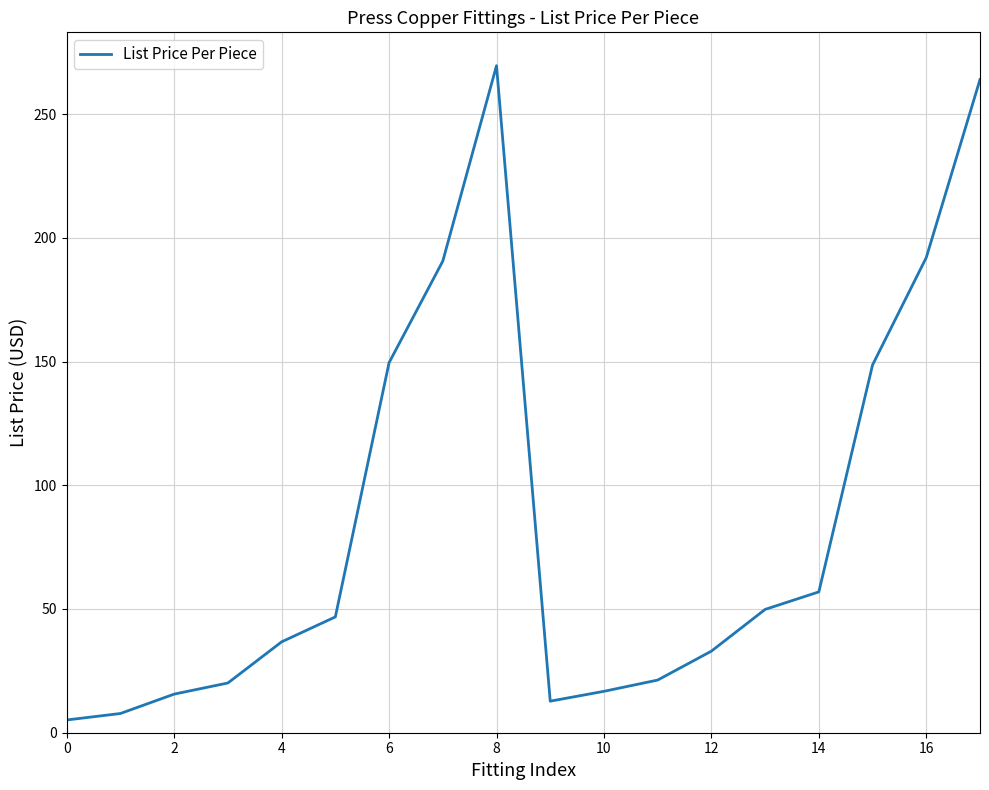

What is the difference between the maximum and minimum values?

264.4